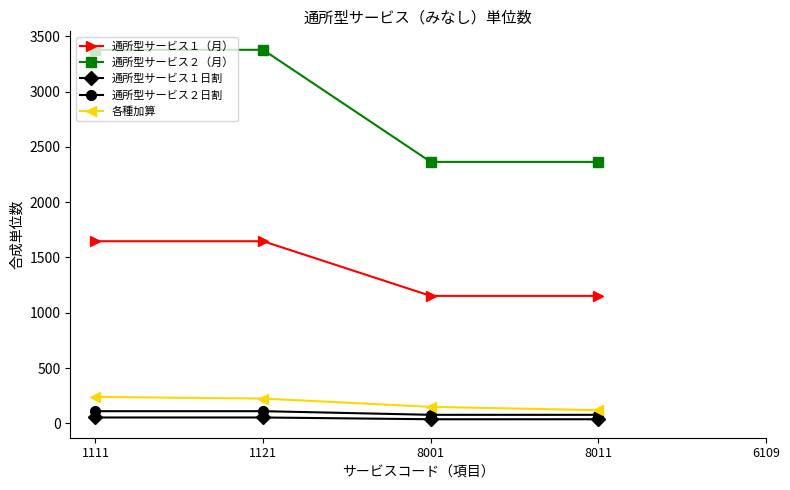

Reading left to right, what are all the values shown in this chart?

通所型サービス１（月）: 1111=1647	1121=1647	8001=1153	8011=1153
通所型サービス２（月）: 1111=3377	1121=3377	8001=2364	8011=2364
通所型サービス１日割: 1111=54	1121=54	8001=38	8011=38
通所型サービス２日割: 1111=111	1121=111	8001=78	8011=78
各種加算: 1111=240	1121=225	8001=150	8011=120